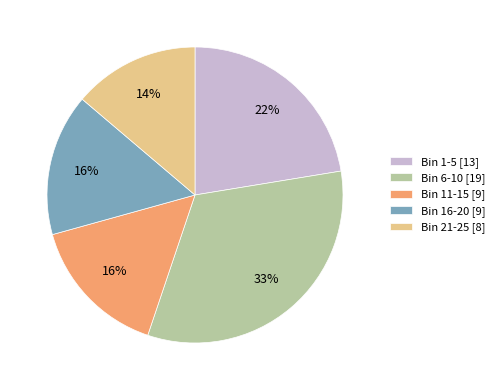

What is the ratio of the value at Bin 16-20 [9] to the value at Bin 6-10 [19]?

0.5